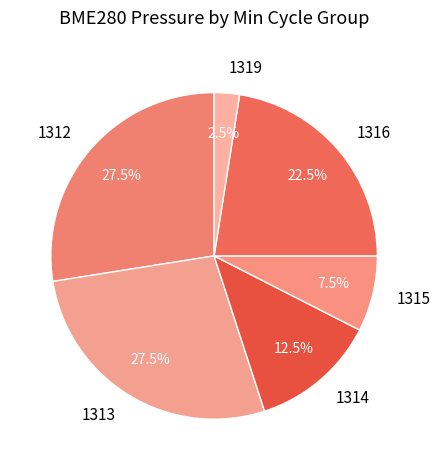

Approximately how many times larger is the value at 1316 compared to 1312?

0.8